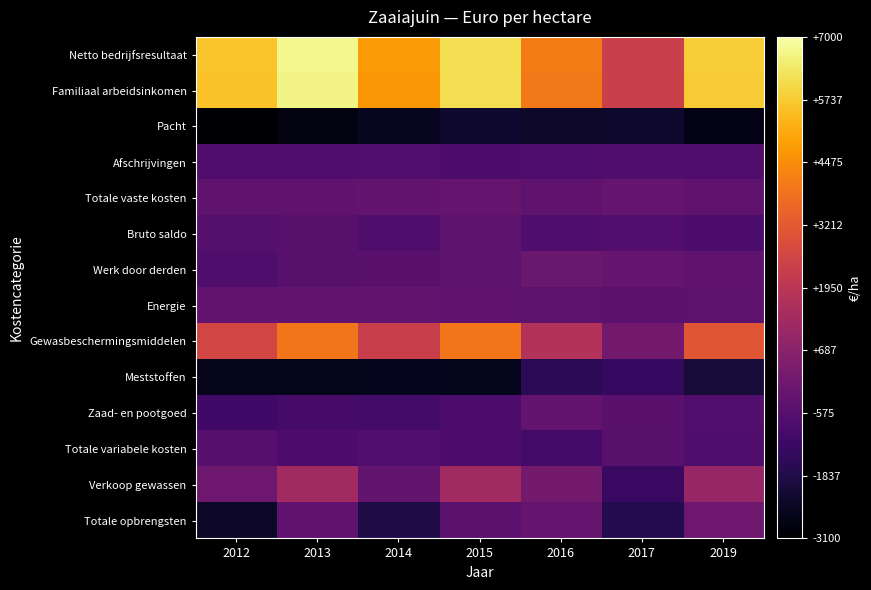

Which series has the largest range (max minus min)?

Netto bedrijfsresultaat